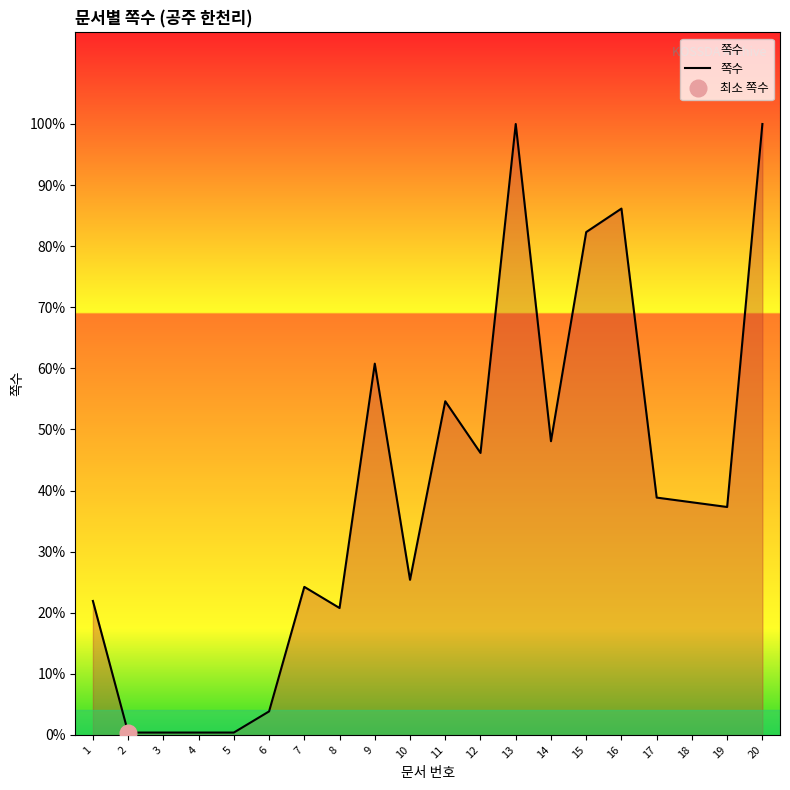

What value does the data have at 1?

57